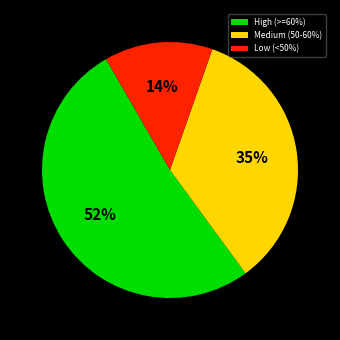

How many segments does this pie chart have?

3